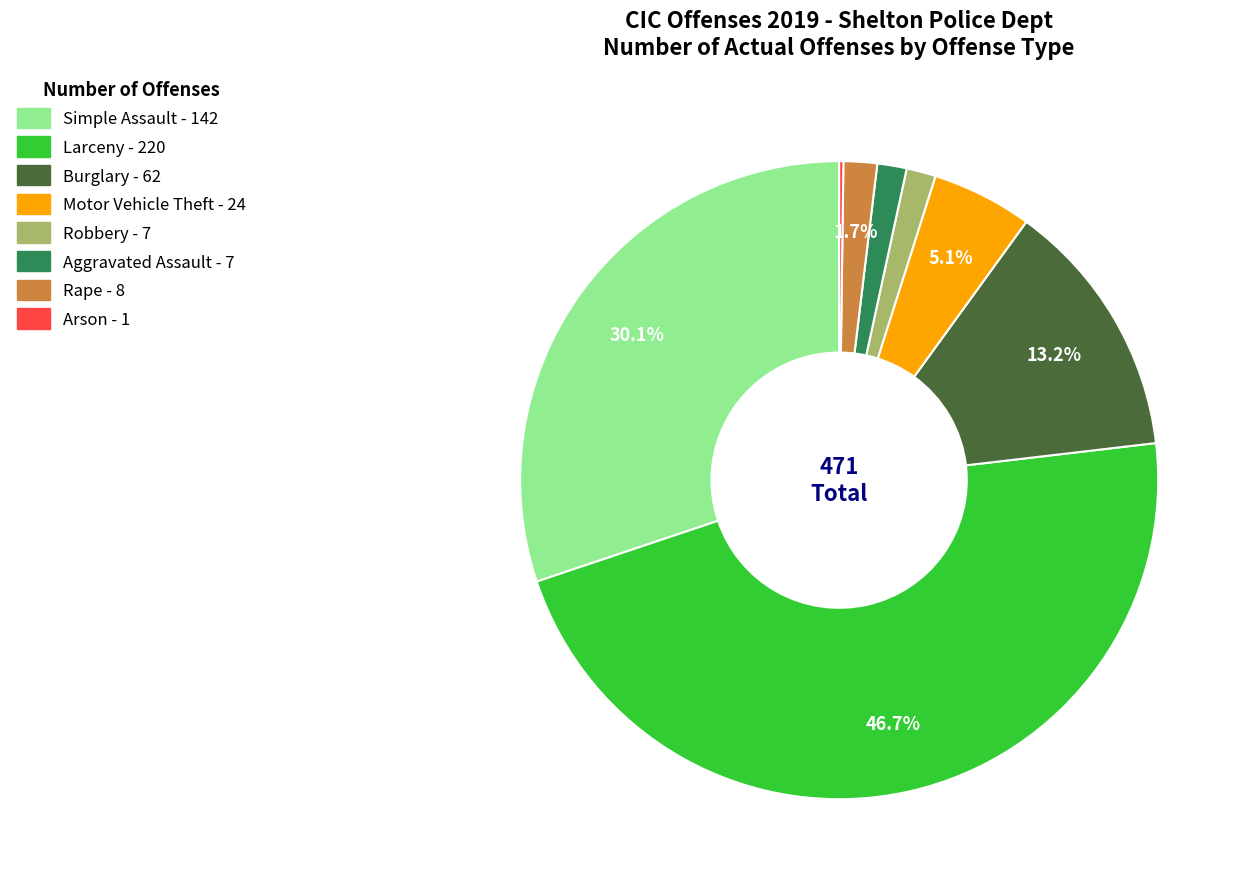

What percentage is NOT represented by Burglary?

86.8%